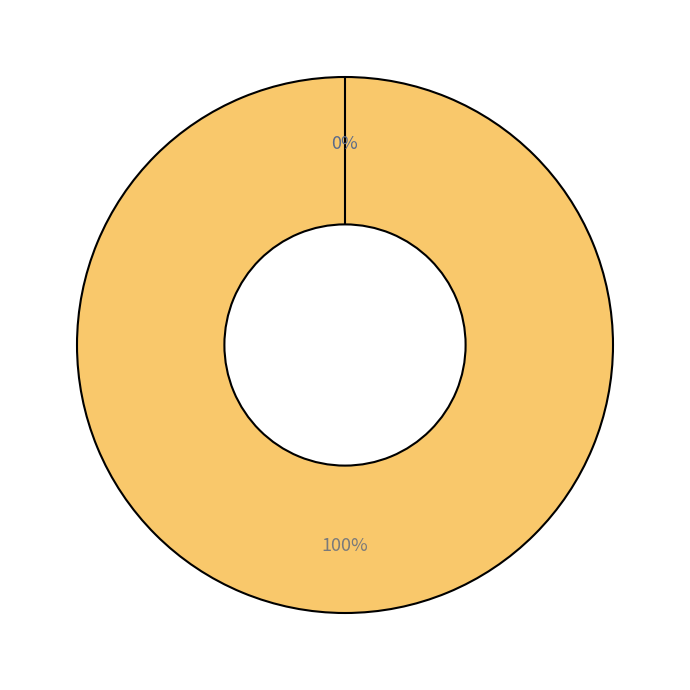

The Vote (io_index=1) slice represents 99% of the pie. True or false?

False